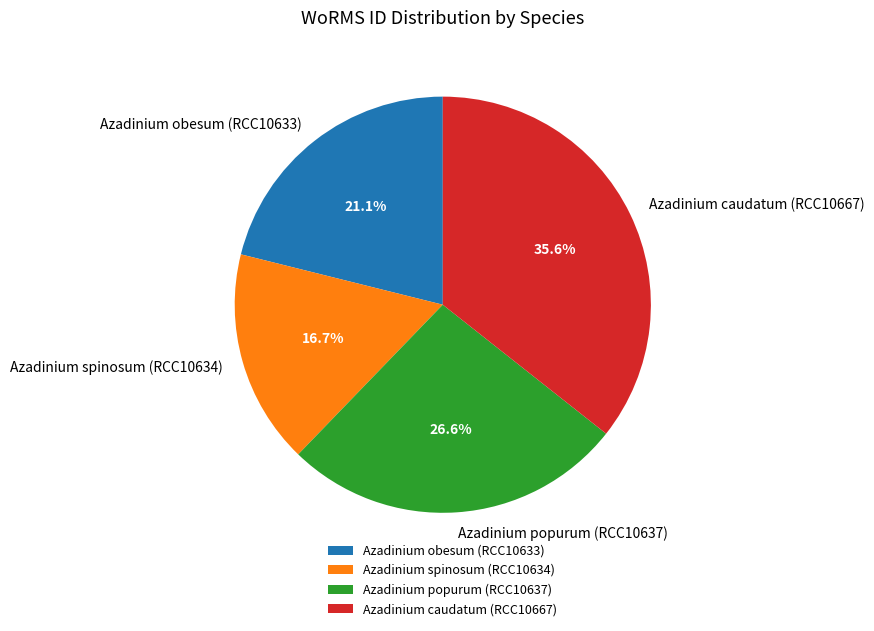

Is it true that Azadinium caudatum (RCC10667) is 26% of the pie?

False